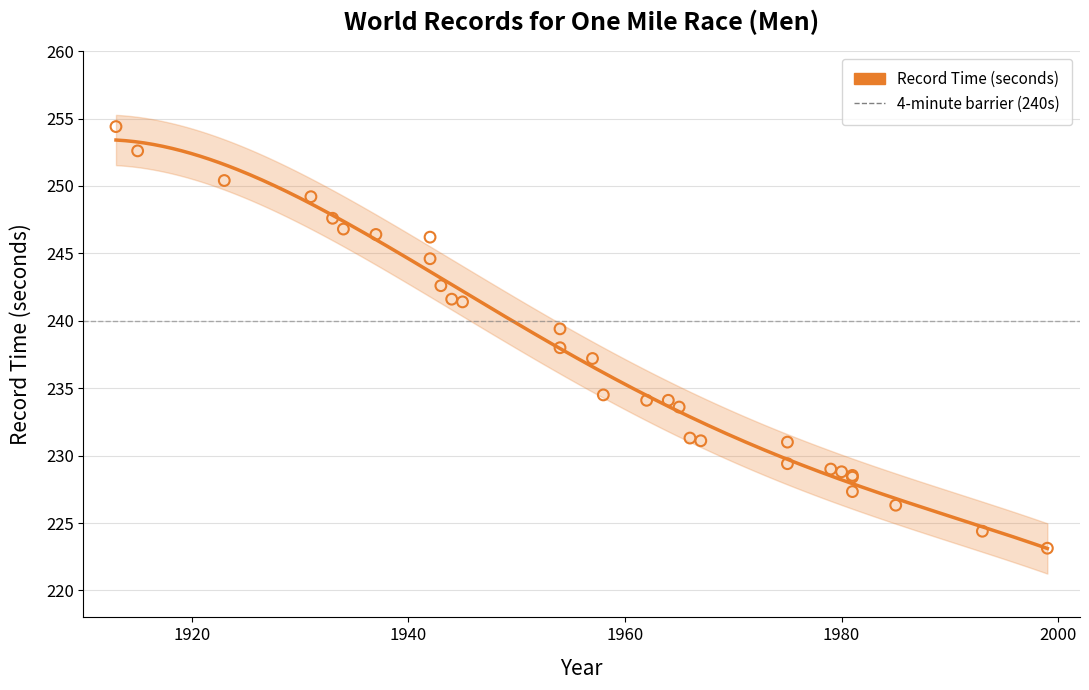

What is the ratio of the value at 1981 to the value at 1954?

1.0